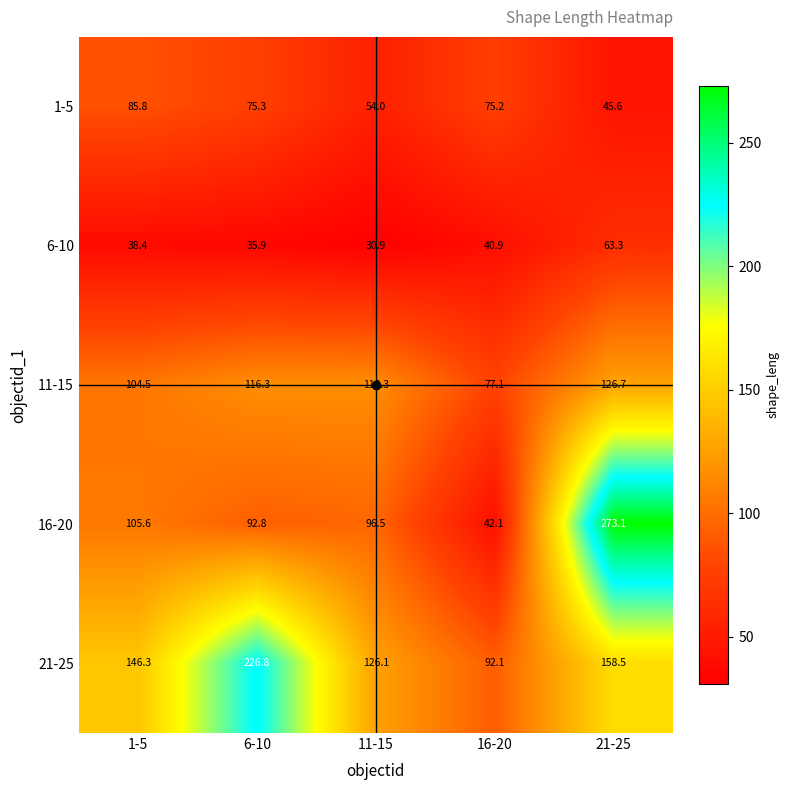

List the series in order of their peak value, lowest first.

6-10, 1-5, 11-15, 21-25, 16-20